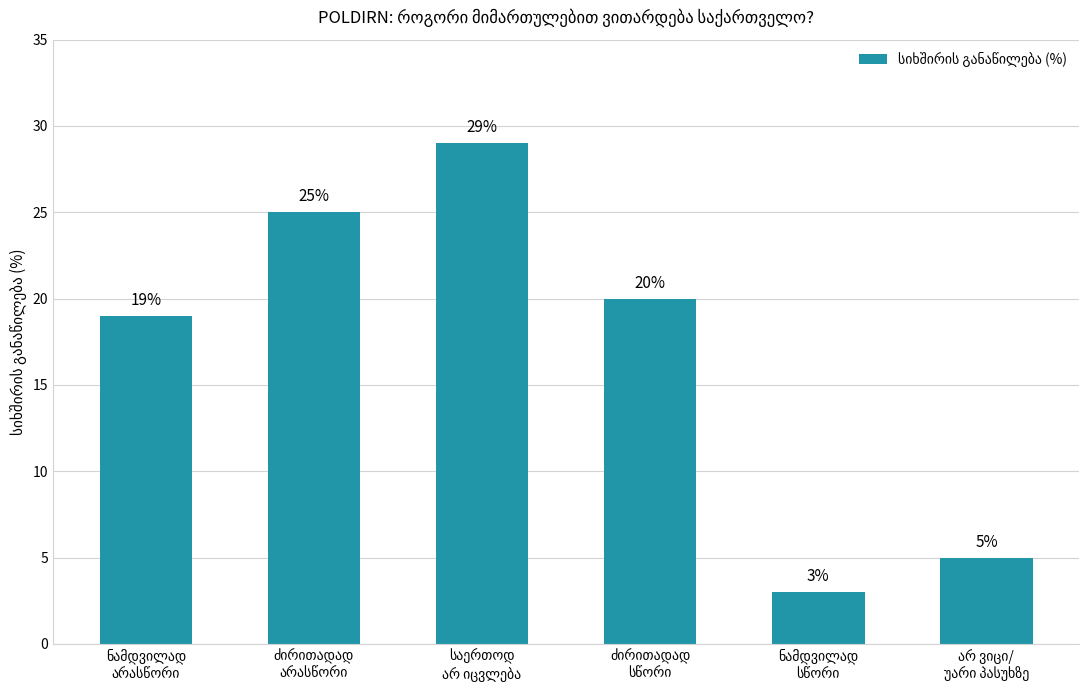

What is the difference between the maximum and minimum values?

26